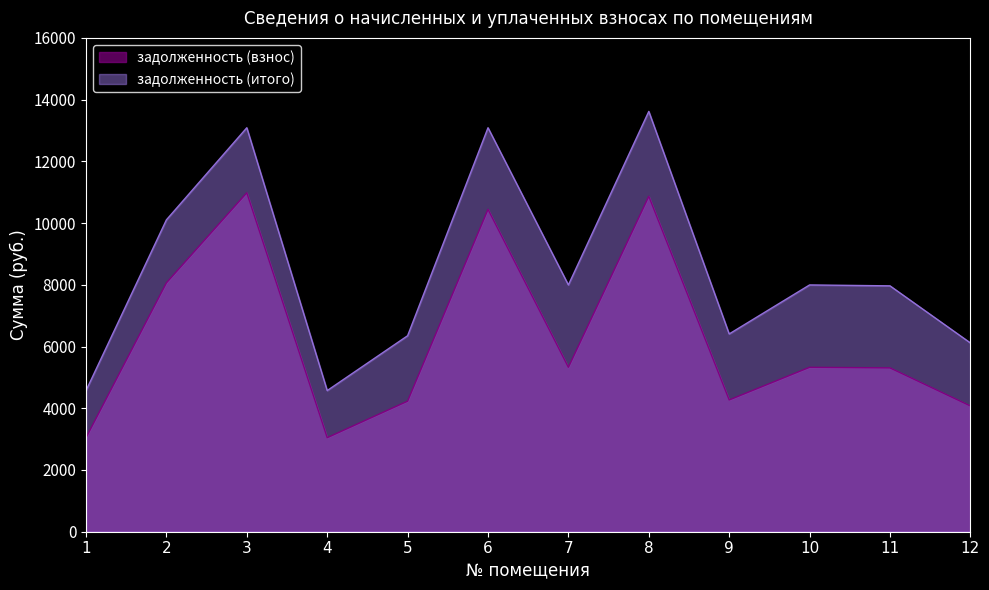

Rank the series by their maximum value, from lowest to highest.

задолженность (взнос), задолженность (итого)